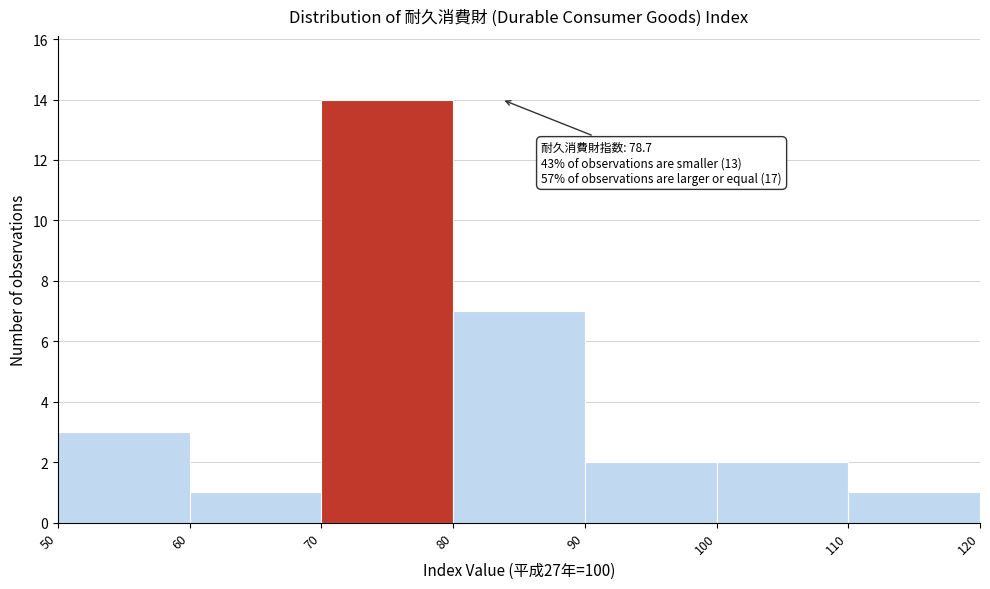

Which range on the x-axis has the tallest bar?

70 to 80